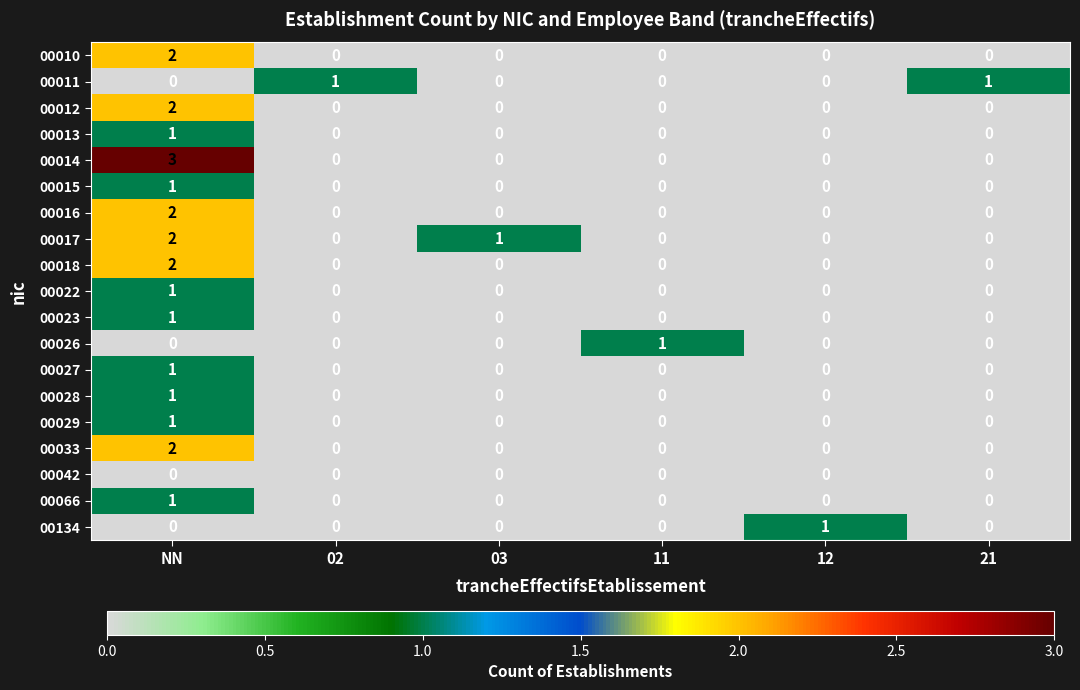

The value of 00012 at 02 is -1. True or false?

False